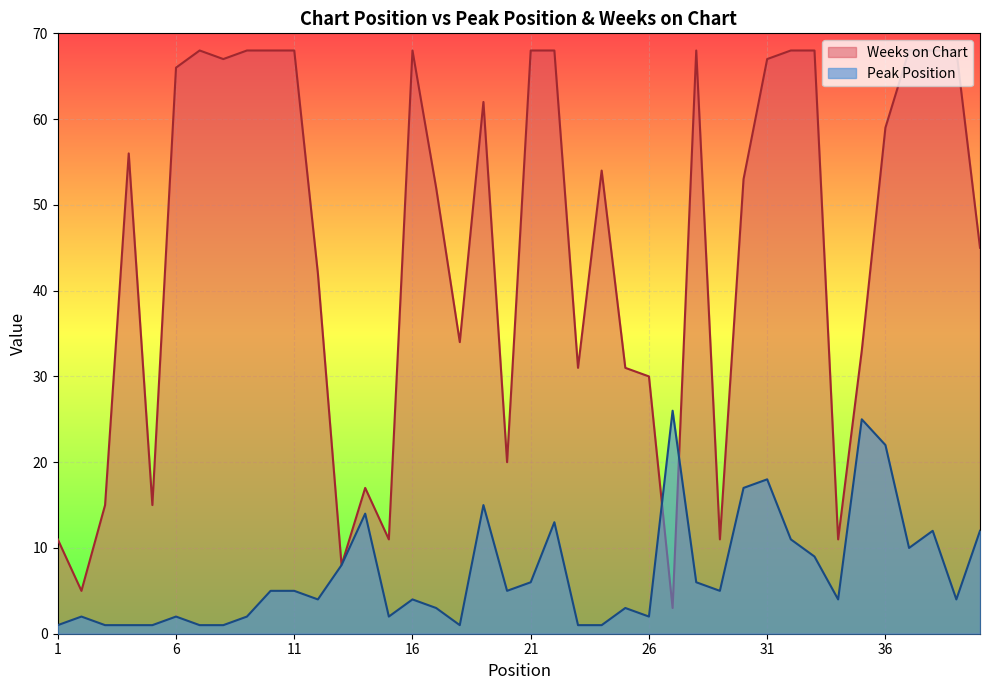

Reading right to left, list all the values displayed in this chart.

Peak Position: 40=12	39=4	38=12	37=10	36=22	35=25	34=4	33=9	32=11	31=18	30=17	29=5	28=6	27=26	26=2	25=3	24=1	23=1	22=13	21=6	20=5	19=15	18=1	17=3	16=4	15=2	14=14	13=8	12=4	11=5	10=5	9=2	8=1	7=1	6=2	5=1	4=1	3=1	2=2	1=1
Weeks on Chart: 40=45	39=68	38=68	37=68	36=59	35=33	34=11	33=68	32=68	31=67	30=53	29=11	28=68	27=3	26=30	25=31	24=54	23=31	22=68	21=68	20=20	19=62	18=34	17=52	16=68	15=11	14=17	13=8	12=42	11=68	10=68	9=68	8=67	7=68	6=66	5=15	4=56	3=15	2=5	1=11